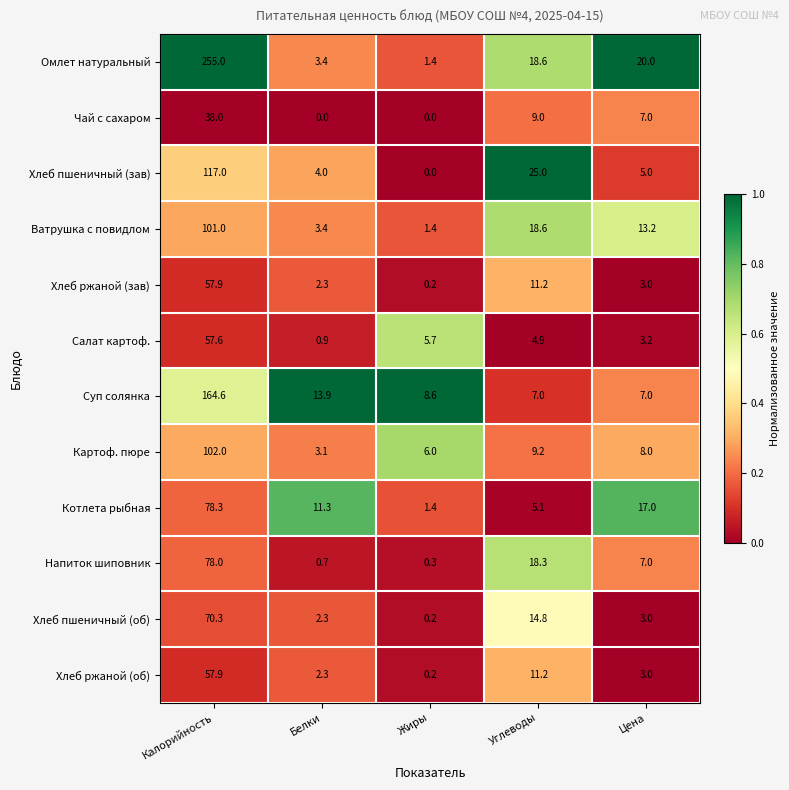

The Котлета рыбная series shows 4.5 at Белки. True or false?

False